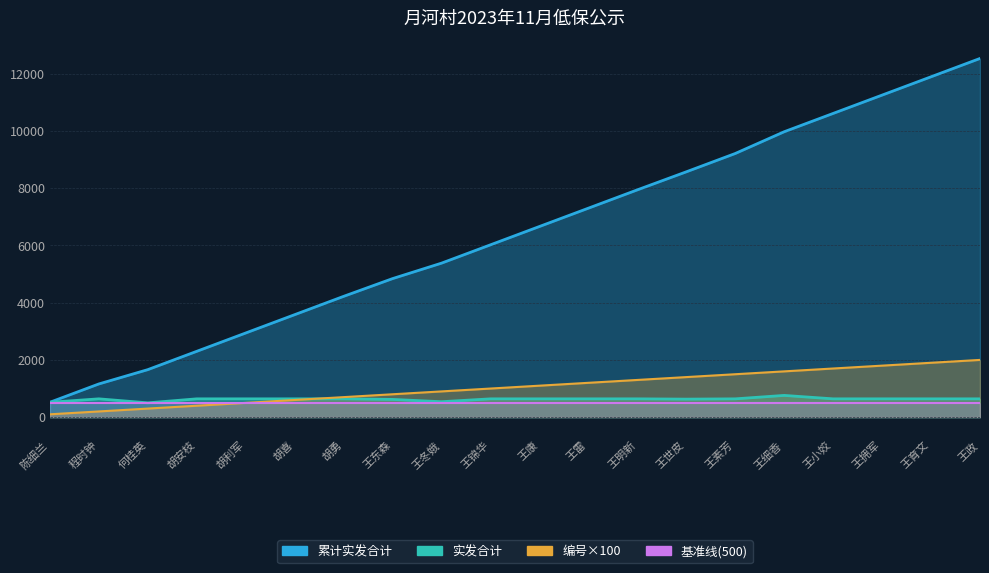

Which series has the largest range (max minus min)?

编号